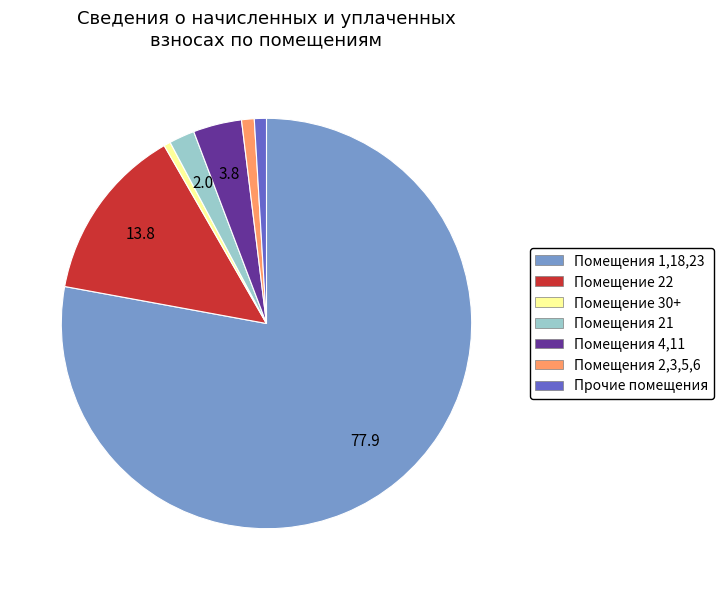

Count the number of slices in the pie.

7